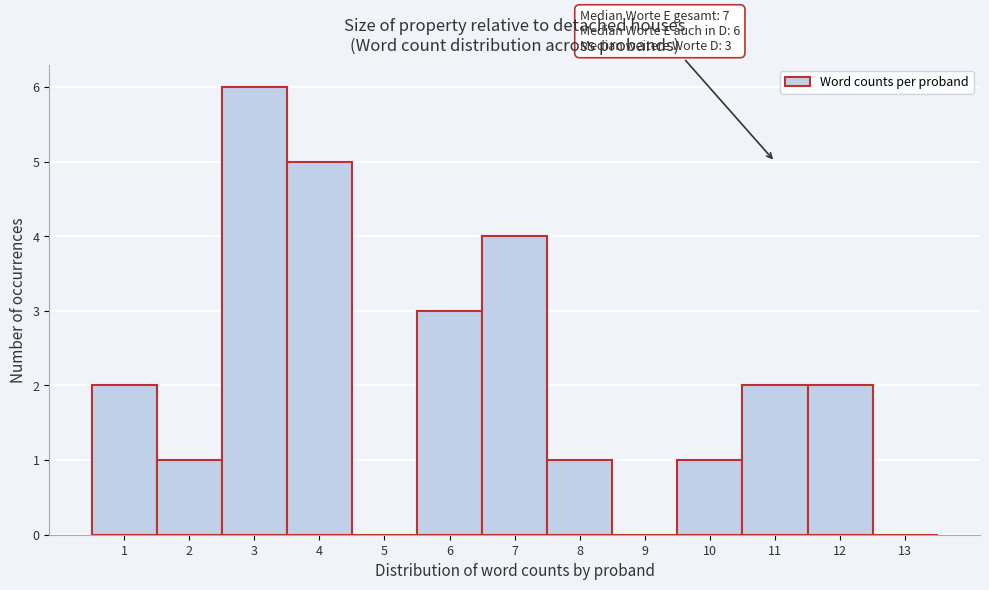

Which range on the x-axis has the tallest bar?

2.5 to 3.5